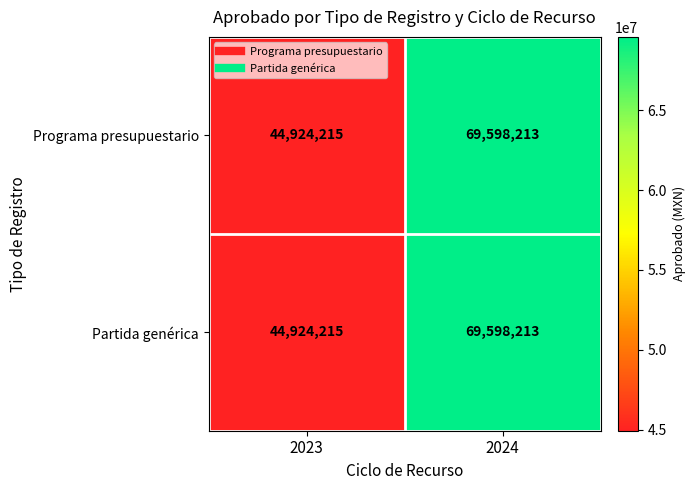

List the labels in order of Programa presupuestario value, largest first.

2024, 2023